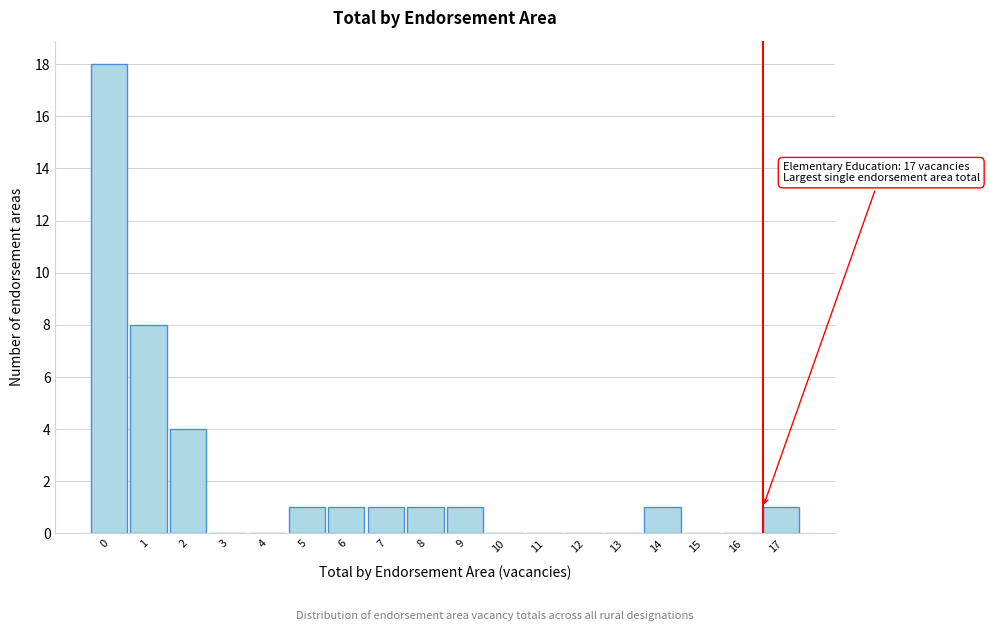

Reading left to right, what are all the values shown in this chart?

0=18	1=8	2=4	3=0	4=0	5=1	6=1	7=1	8=1	9=1	10=0	11=0	12=0	13=0	14=1	15=0	16=0	17=1